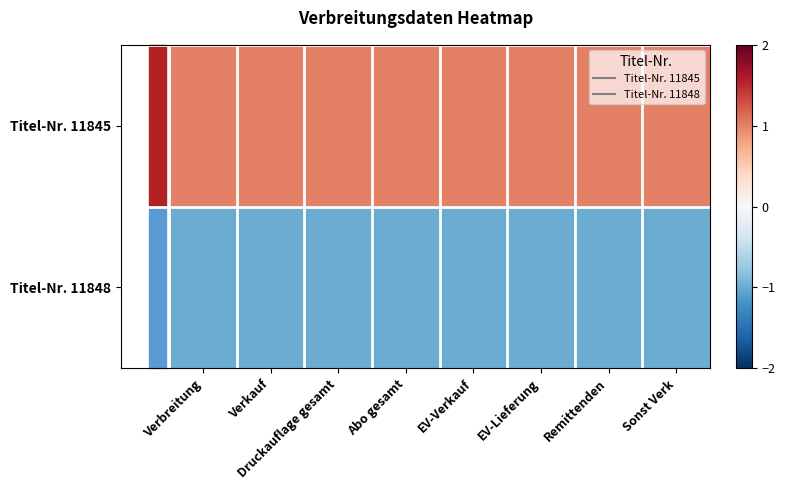

At how many categories does at least one series exceed 0?

8